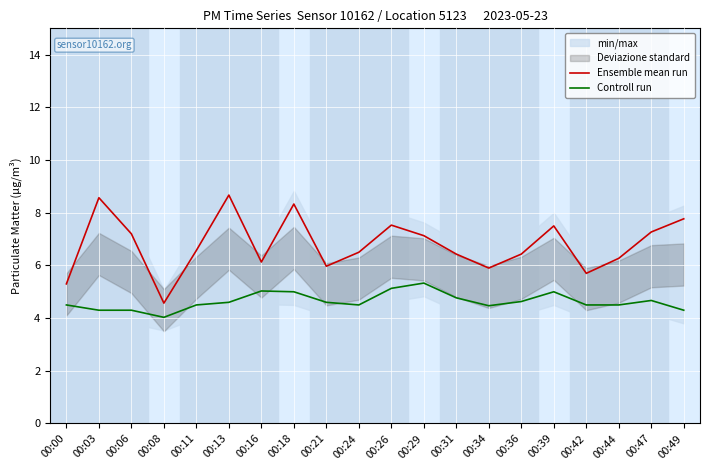

Rank the categories by Controll run value from highest to lowest.

00:29, 00:26, 00:16, 00:18, 00:39, 00:31, 00:47, 00:36, 00:13, 00:21, 00:00, 00:11, 00:24, 00:42, 00:44, 00:34, 00:03, 00:06, 00:49, 00:08